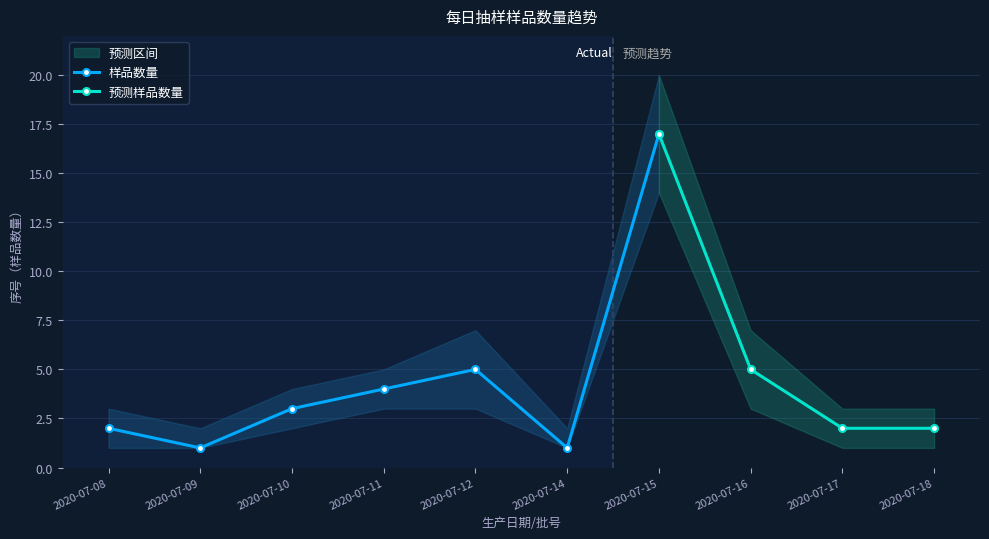

What is the difference between the 样品数量 values at 2020-07-11 and 2020-07-08?

2